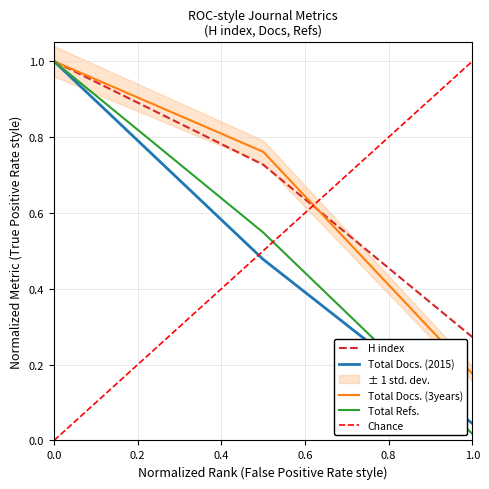

Reading left to right, what are all the values shown in this chart?

H index: 1.0	0.7	0.3
Total Docs. (2015): 1.0	0.5	0.0
Total Docs. (3years): 1.0	0.8	0.2
Total Refs.: 1.0	0.5	0.0